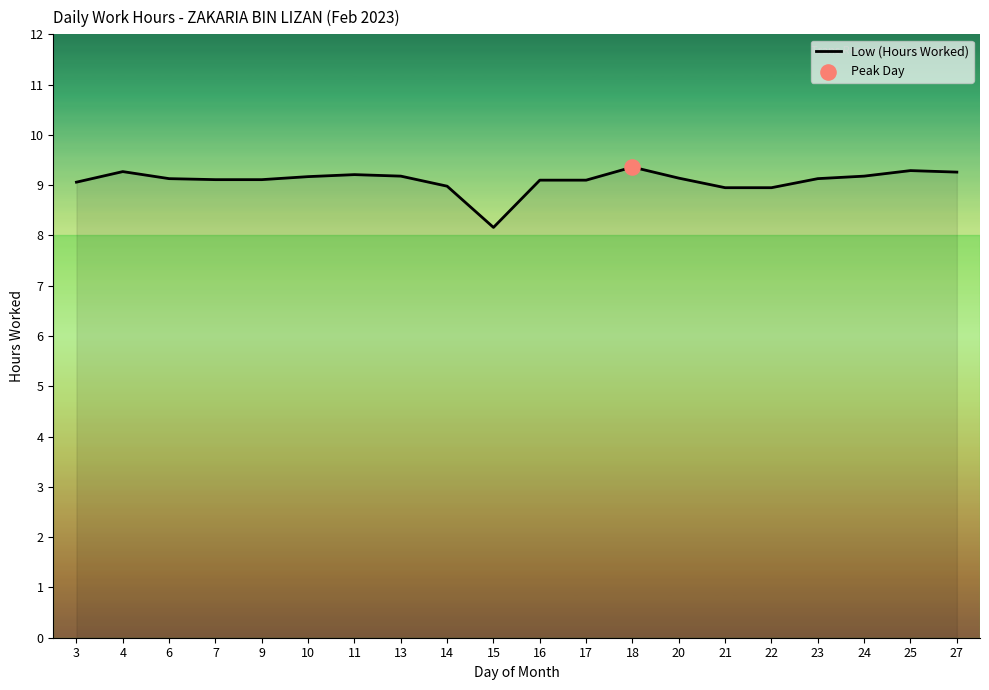

Approximately how many times larger is the value at 7 compared to 17?

1.0